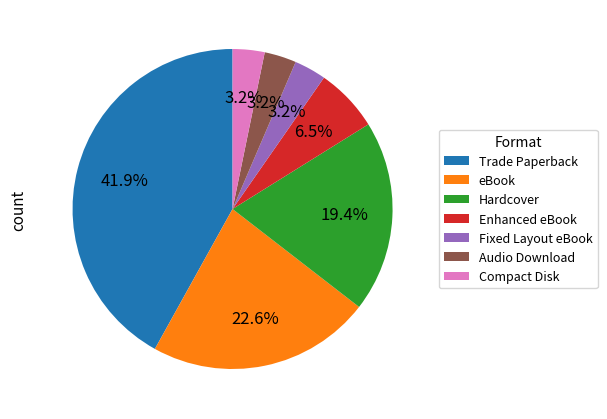

To the nearest percent, what is the average slice percentage?

14%